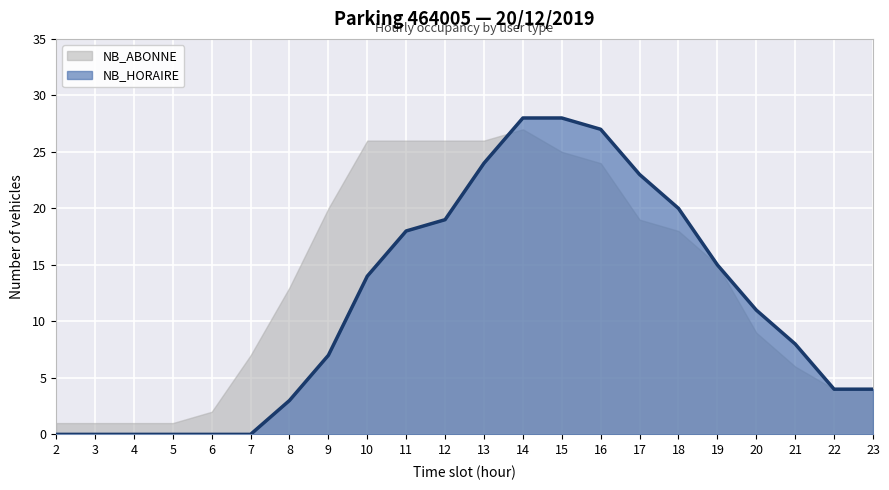

The value at 14 is 28. True or false?

True